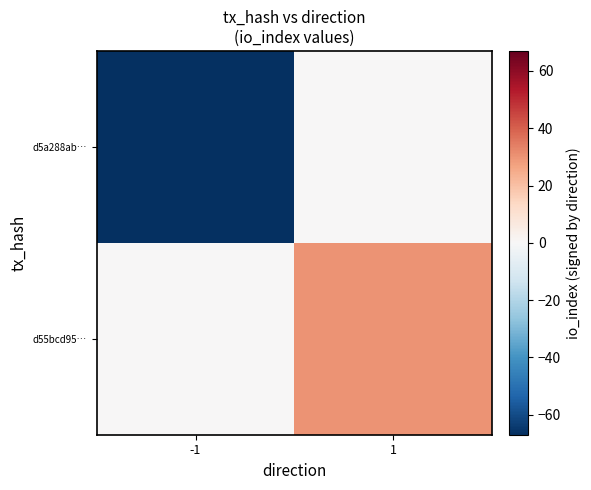

Which series changed the most between -1 and 1?

d5a288ab…